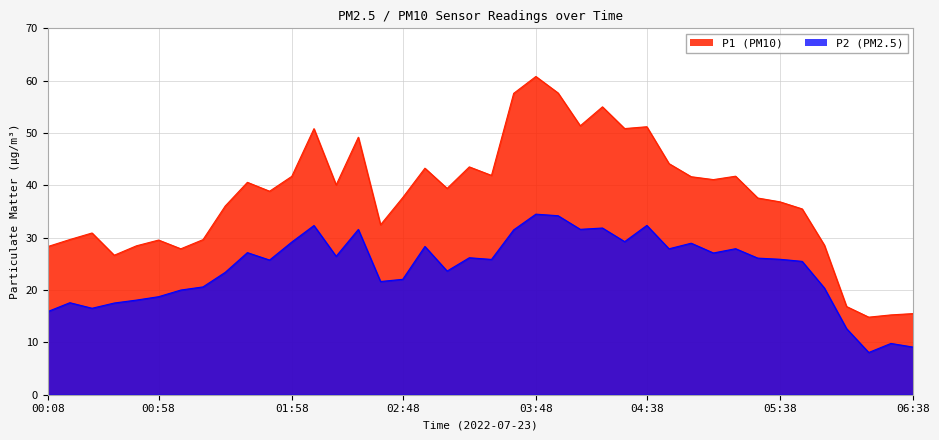

What is the total value across all series at 00:48?

46.5